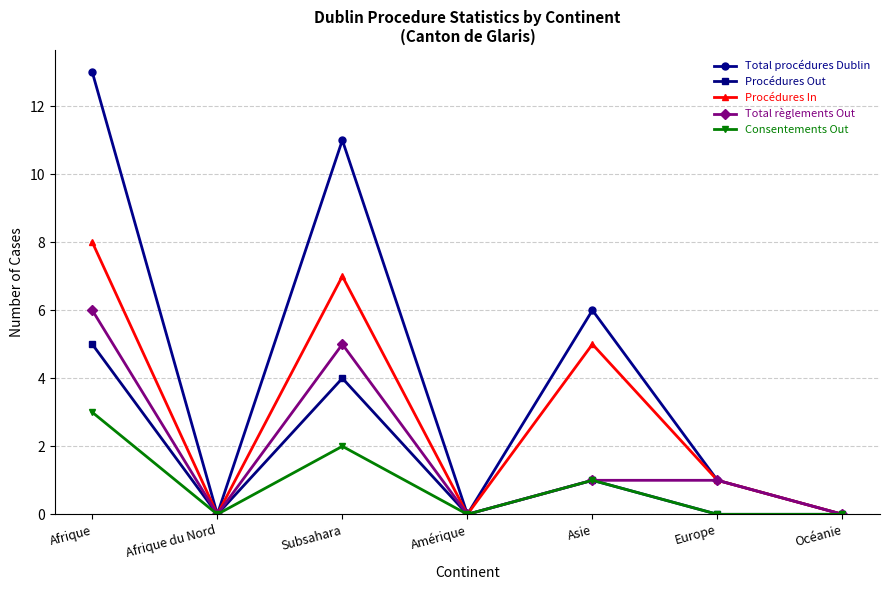

The value of Total procédures Dublin at Amérique is -6. True or false?

False